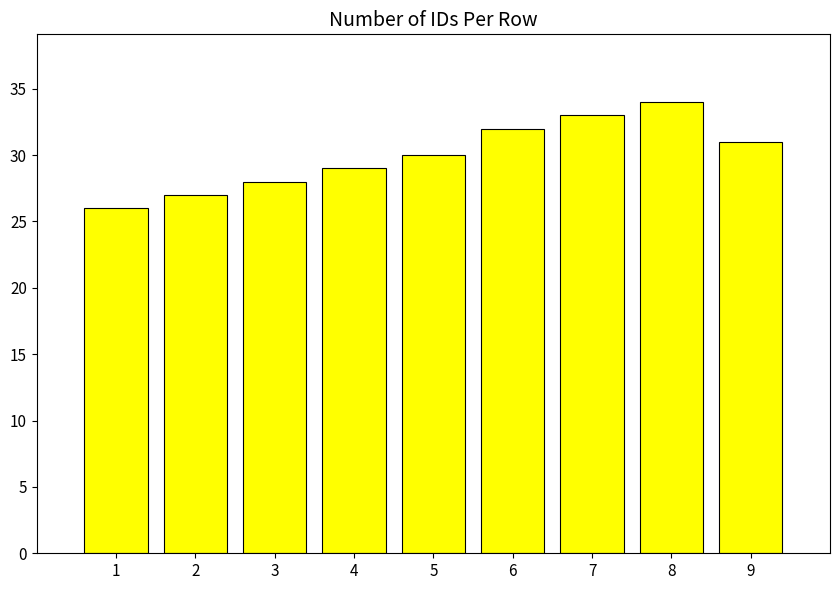

Reading right to left, transcribe all the data shown in this chart.

9=31	8=34	7=33	6=32	5=30	4=29	3=28	2=27	1=26